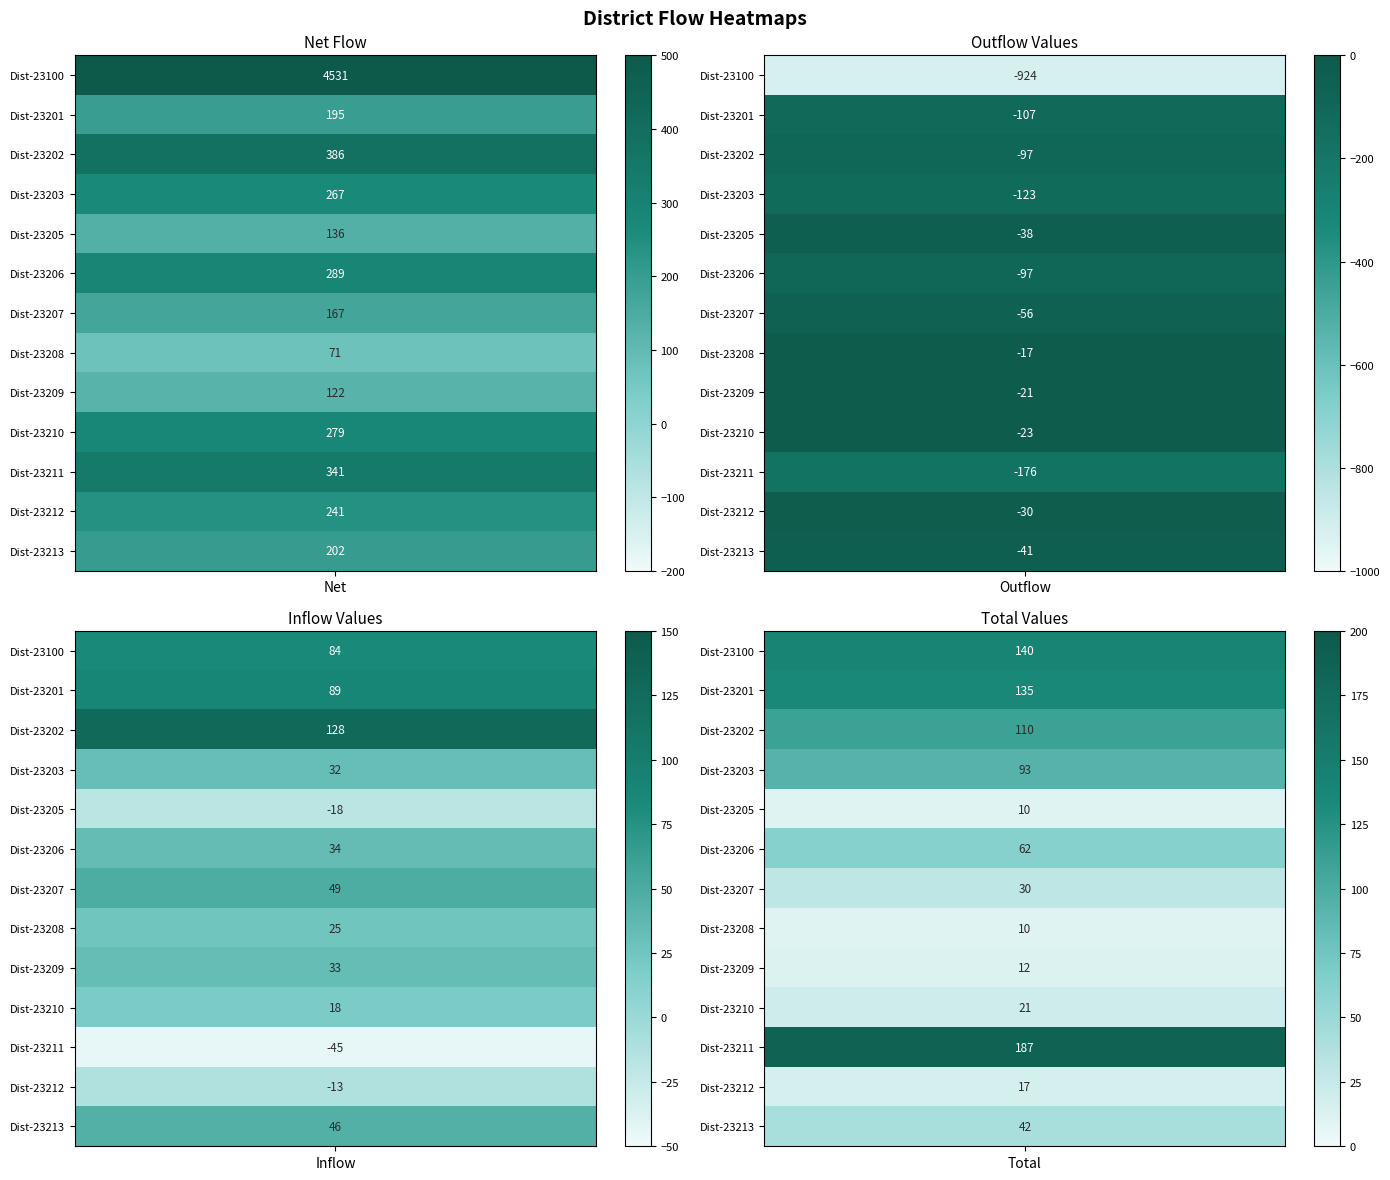

What is the maximum value shown in the chart?

4531